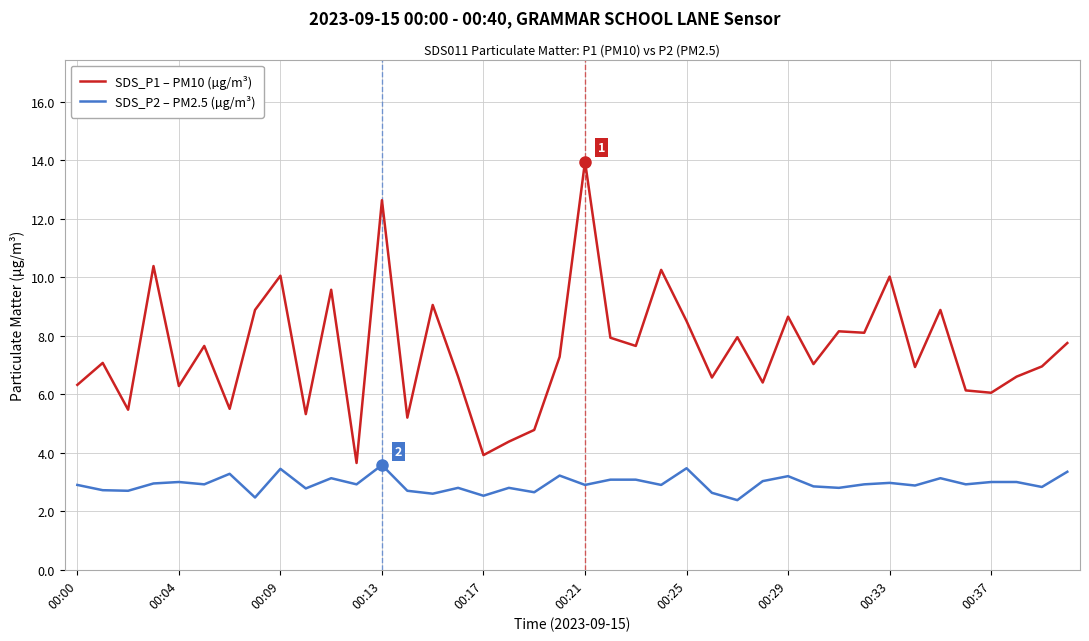

True or false: SDS_P1 – PM10 (µg/m³) and SDS_P2 – PM2.5 (µg/m³) cross at least once.

False